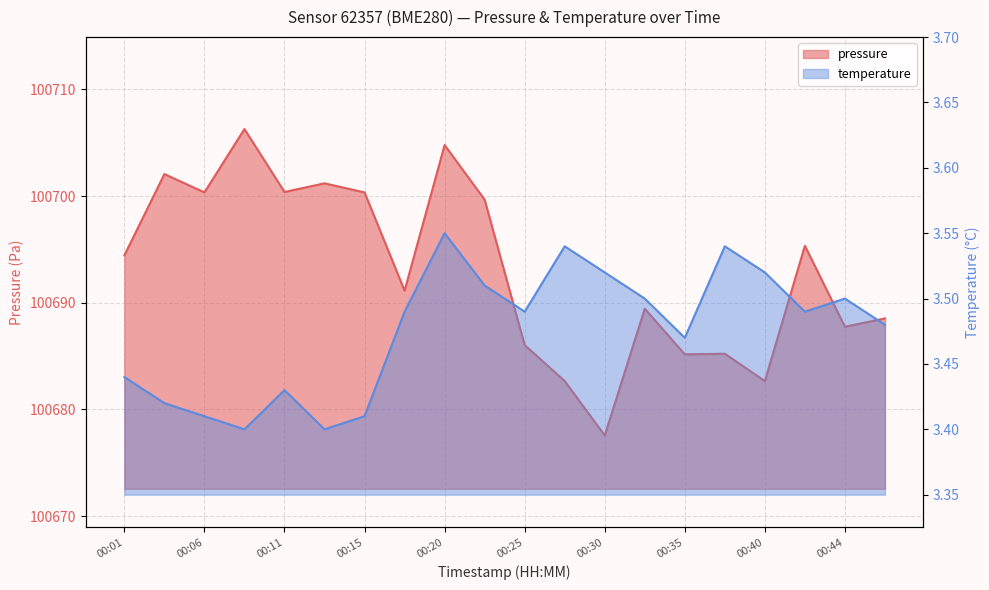

Reading right to left, what are all the values shown in this chart?

pressure: 00:47=100688.5	00:44=100687.8	00:42=100695.3	00:40=100682.7	00:37=100685.2	00:35=100685.2	00:32=100689.4	00:30=100677.6	00:27=100682.7	00:25=100686.0	00:23=100699.7	00:20=100704.8	00:18=100691.1	00:15=100700.3	00:13=100701.2	00:11=100700.4	00:08=100706.3	00:06=100700.3	00:03=100702.1	00:01=100694.4
temperature: 00:47=3.5	00:44=3.5	00:42=3.5	00:40=3.5	00:37=3.5	00:35=3.5	00:32=3.5	00:30=3.5	00:27=3.5	00:25=3.5	00:23=3.5	00:20=3.5	00:18=3.5	00:15=3.4	00:13=3.4	00:11=3.4	00:08=3.4	00:06=3.4	00:03=3.4	00:01=3.4